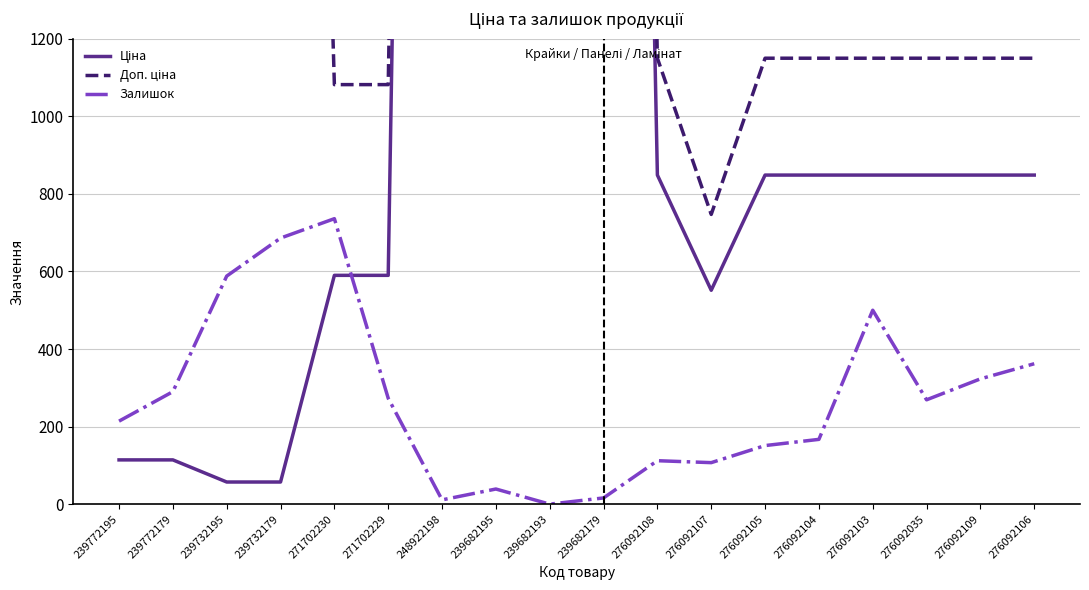

True or false: Доп. ціна has a value of 5705.0 at 239732195.

True